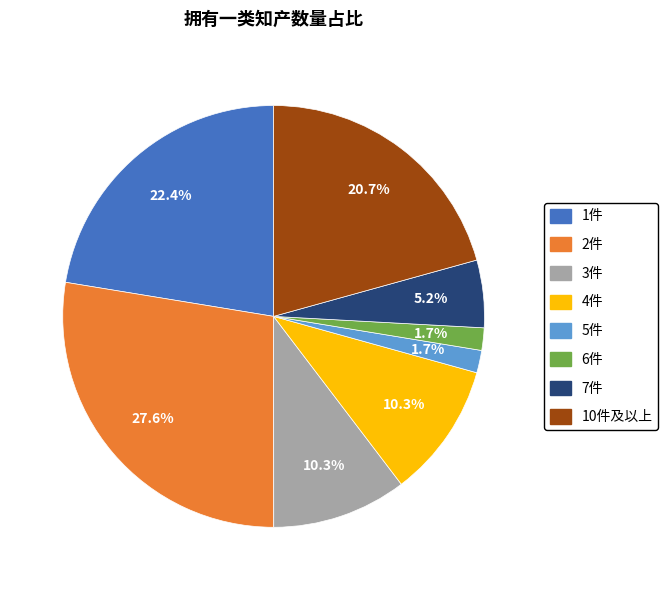

Count the number of slices in the pie.

8